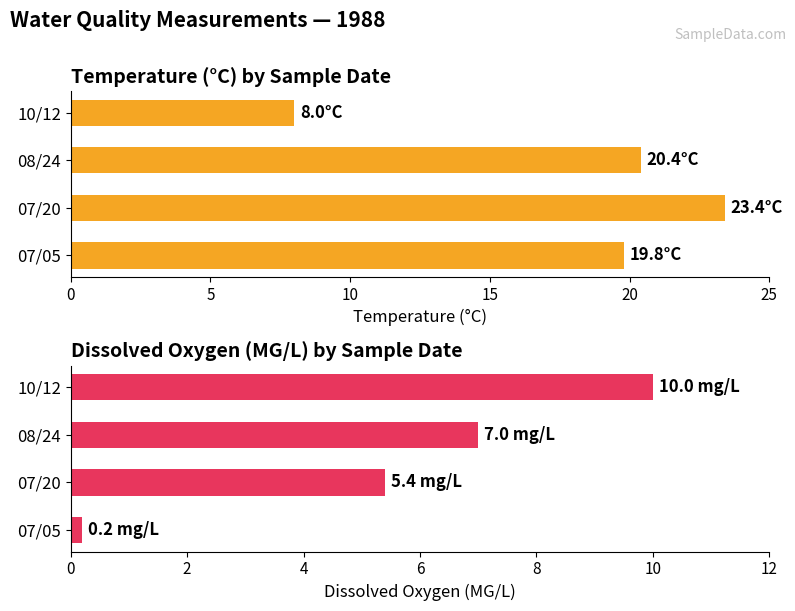

How many values in the Dissox series are below 7?

2